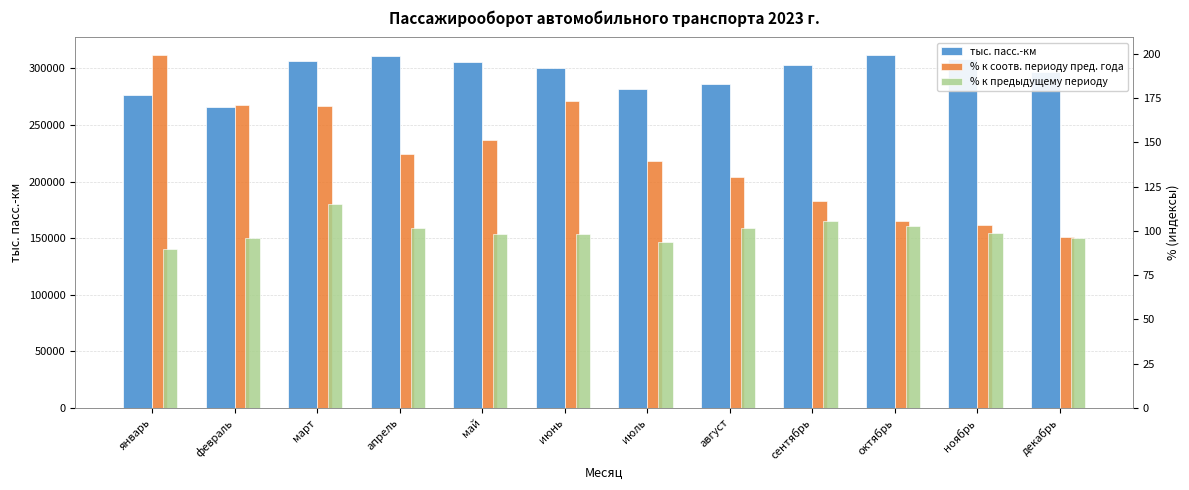

The value of % к предыдущему периоду at июль is 59.9. True or false?

False